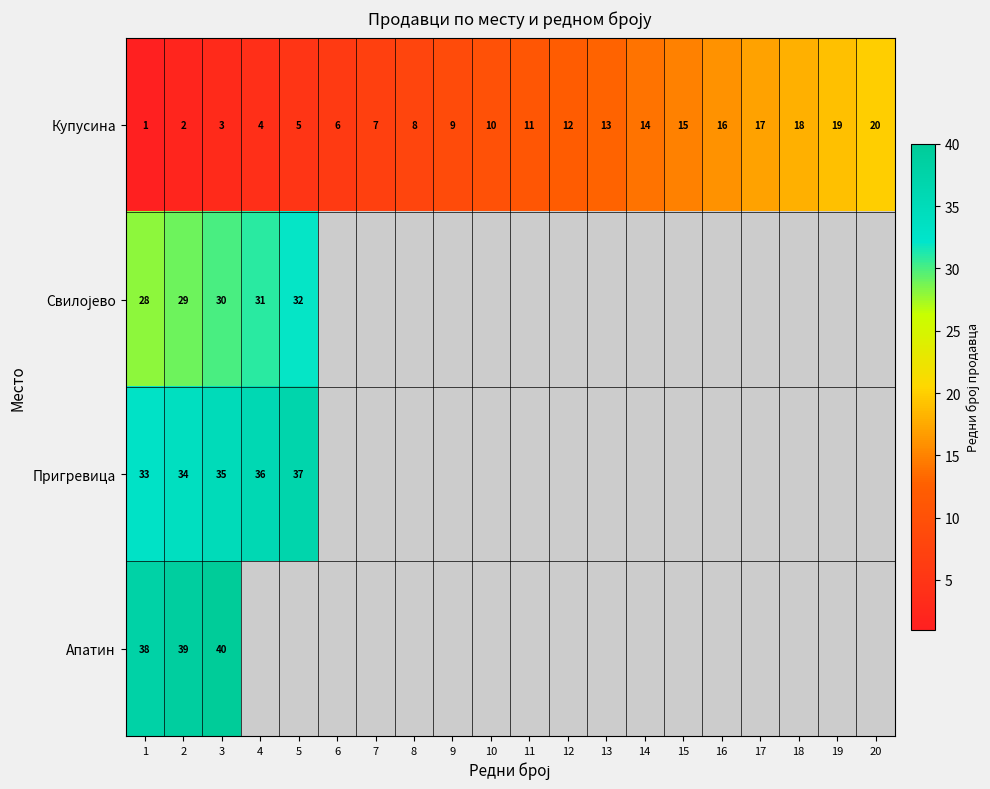

The Купусина series shows 19 at 19. True or false?

True